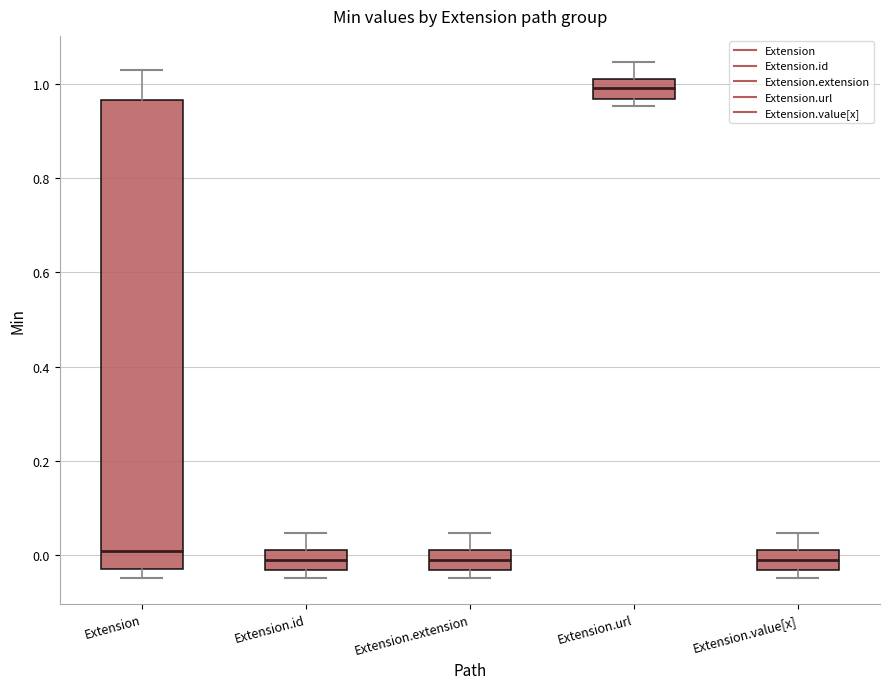

Which box is the tallest, from its lower edge to its upper edge?

Extension